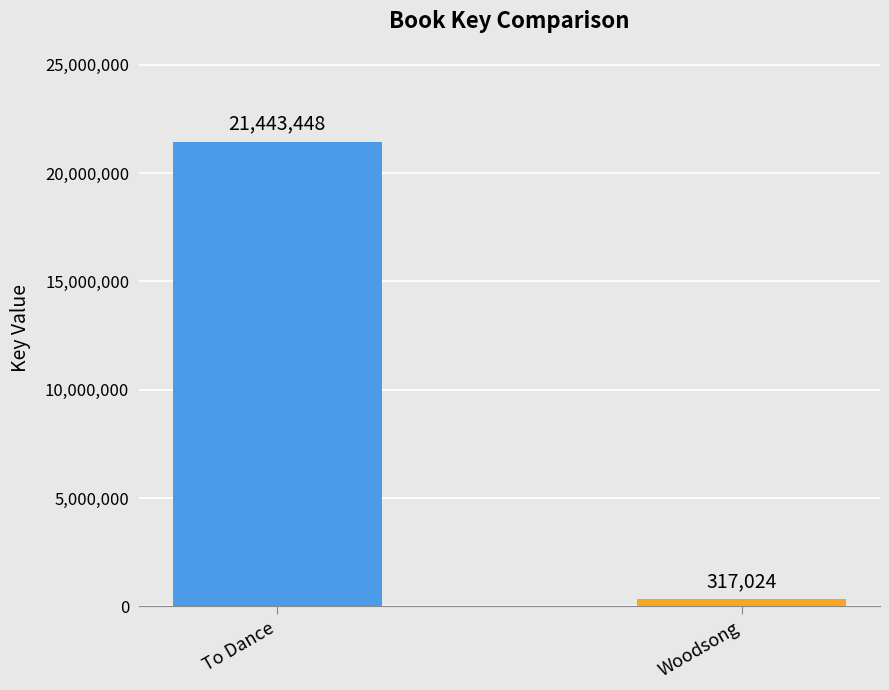

Rank the categories by value from highest to lowest.

To Dance, Woodsong